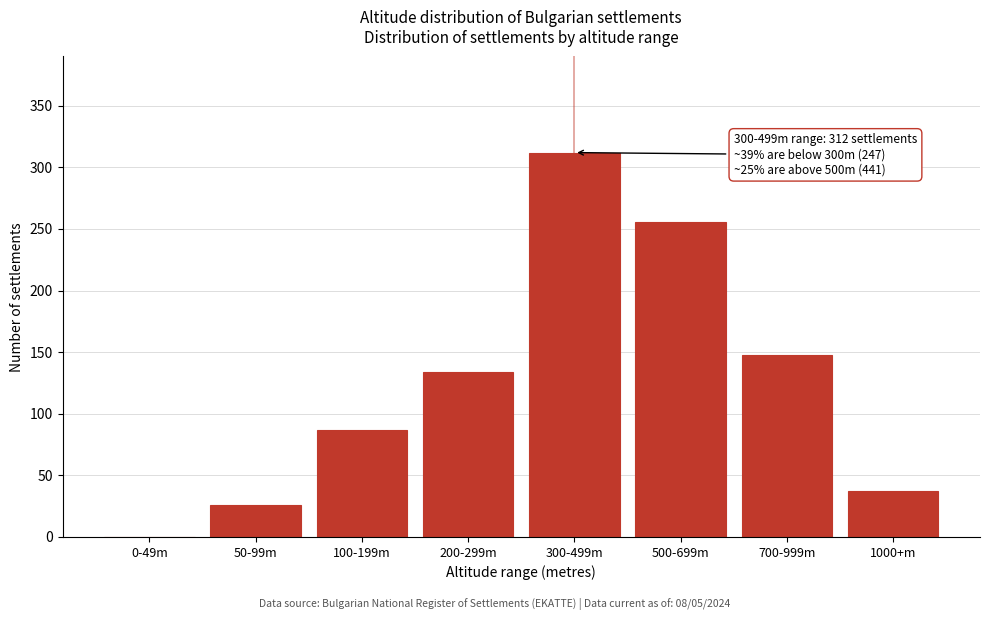

Reading left to right, extract all data points from this chart.

0-49m=0	50-99m=26	100-199m=87	200-299m=134	300-499m=312	500-699m=256	700-999m=148	1000+m=37